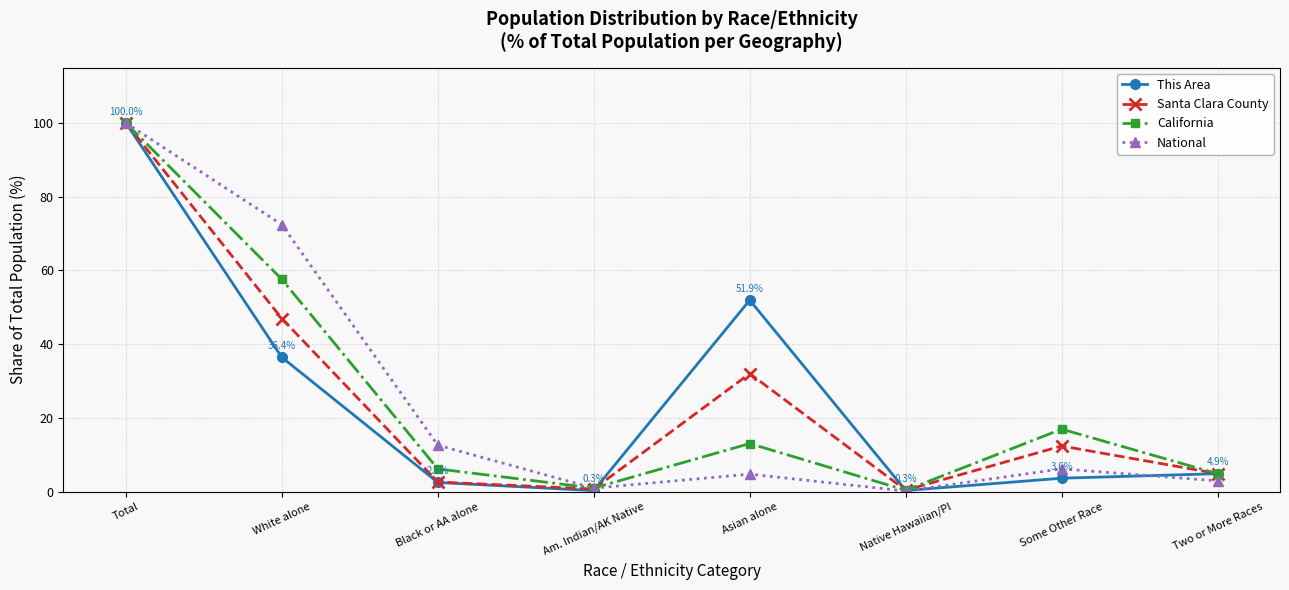

True or false: National and California intersect in this chart.

True